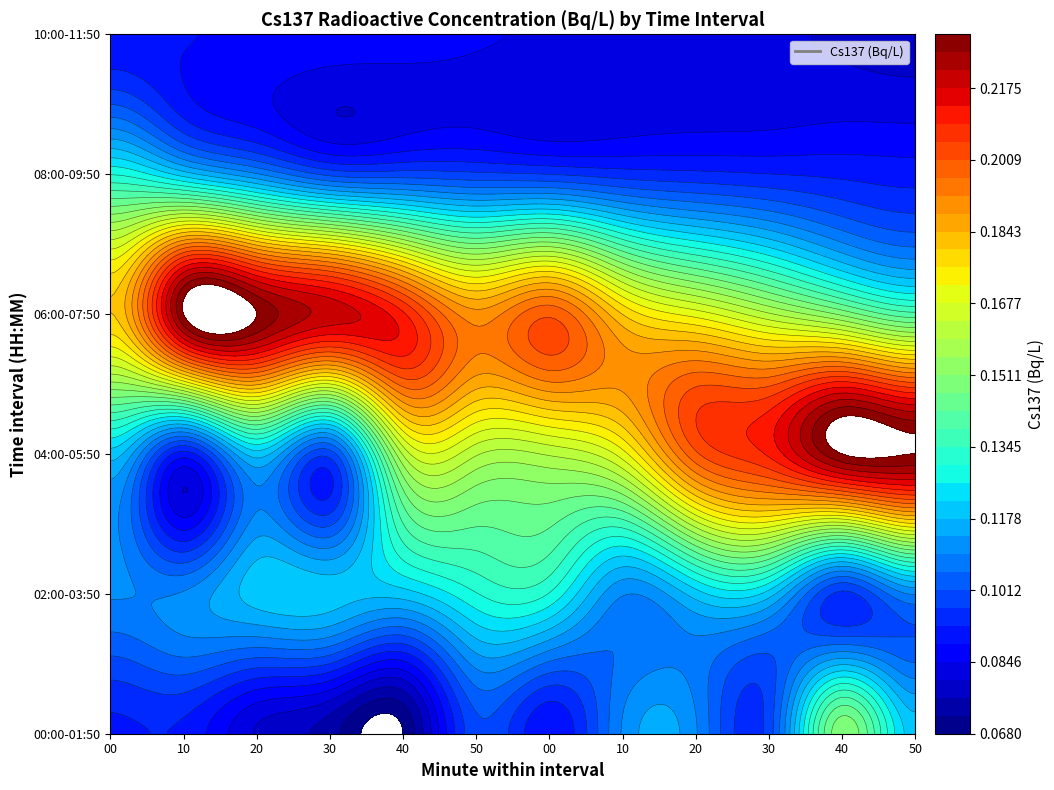

Where is 02:00-03:50 nearest to the value 0?

40